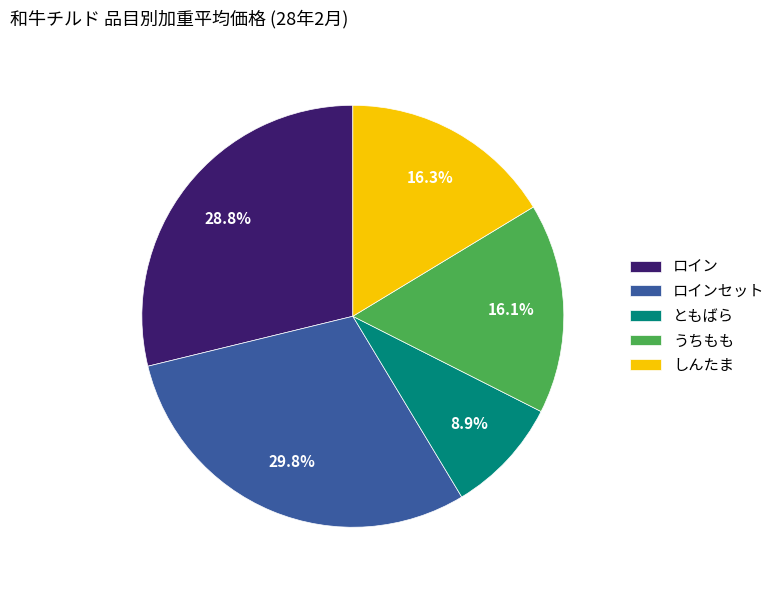

Which has a higher value, うちもも or ロインセット?

ロインセット